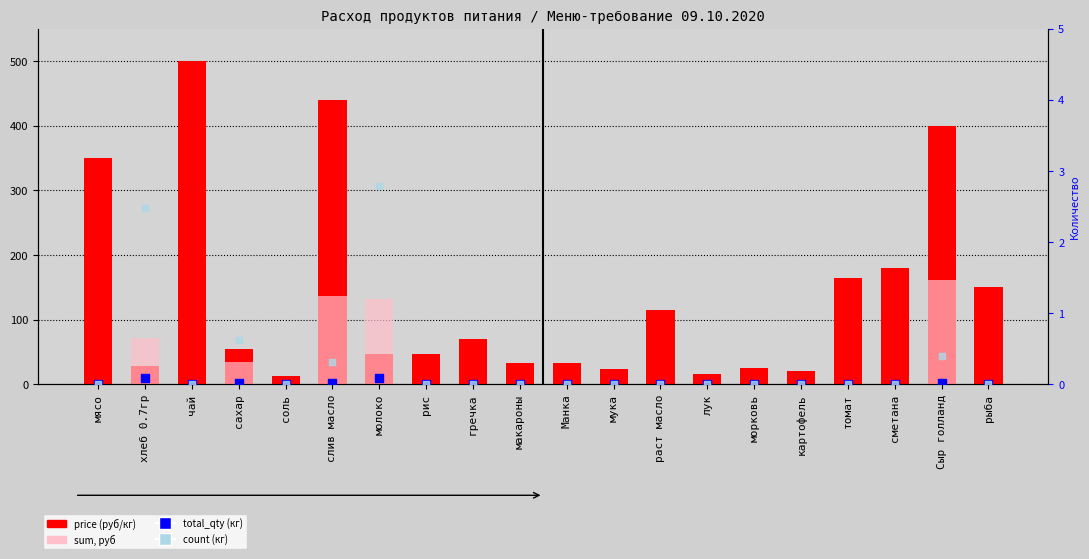

At which category is the sum across all series the highest?

слив масло